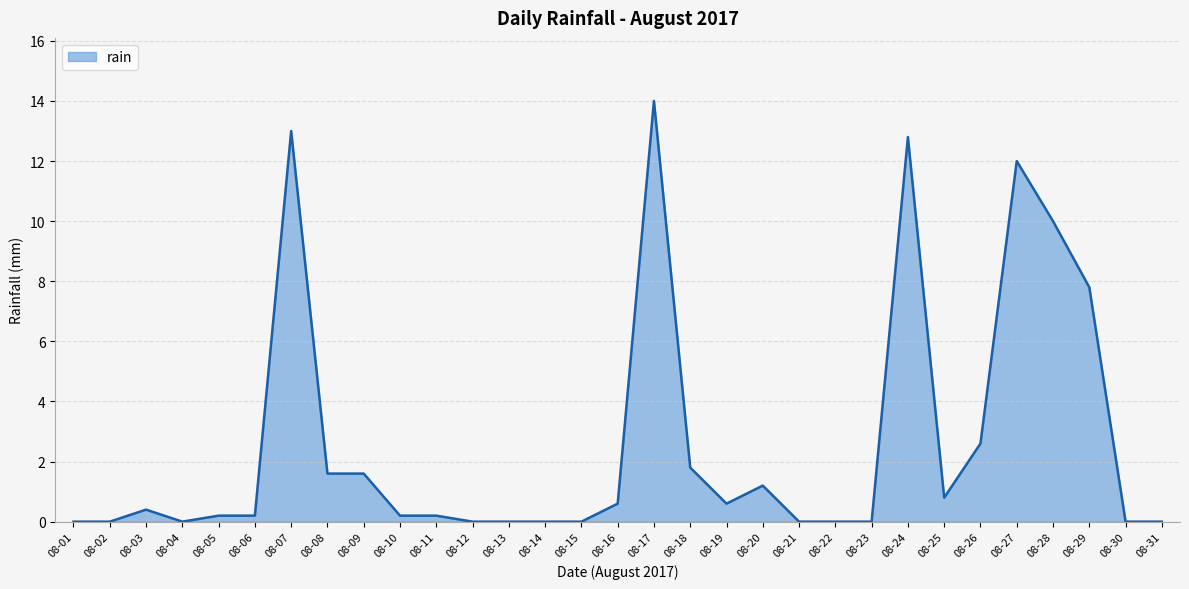

The value at 08-12 is 0.0. True or false?

True